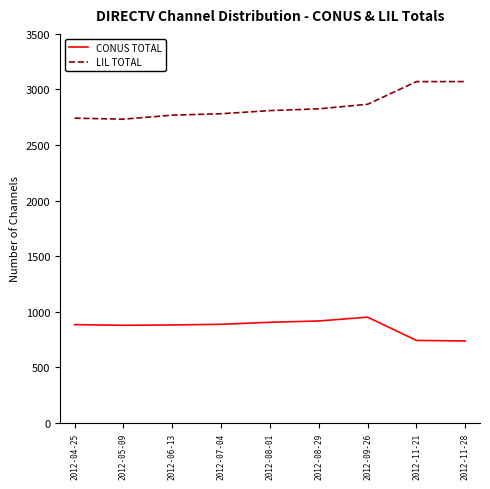

At 2012-06-13, list the series in order from smallest to largest.

CONUS TOTAL, LIL TOTAL